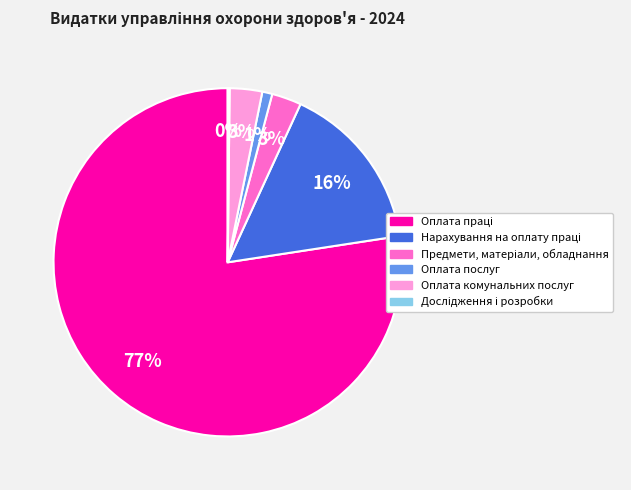

To the nearest percent, what percentage of the pie is Оплата комунальних послуг?

3%